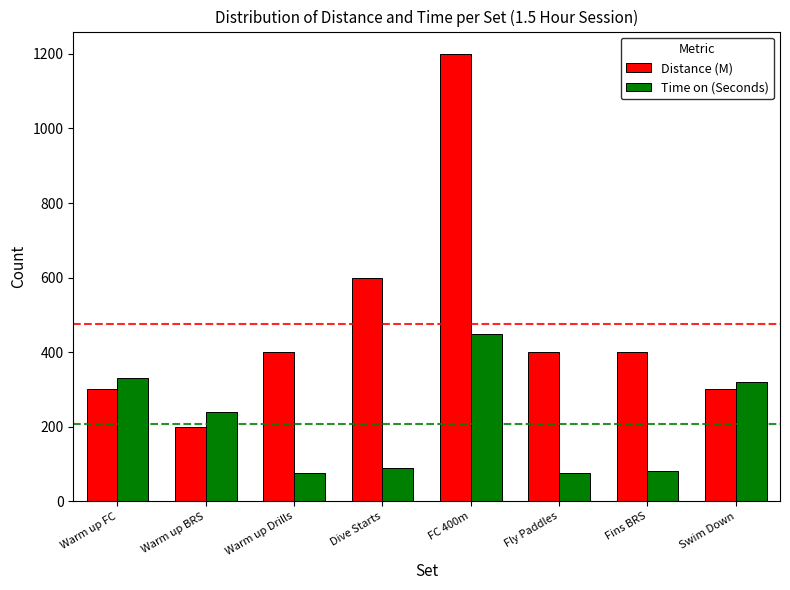

What is the total value across all series at Dive Starts?

690